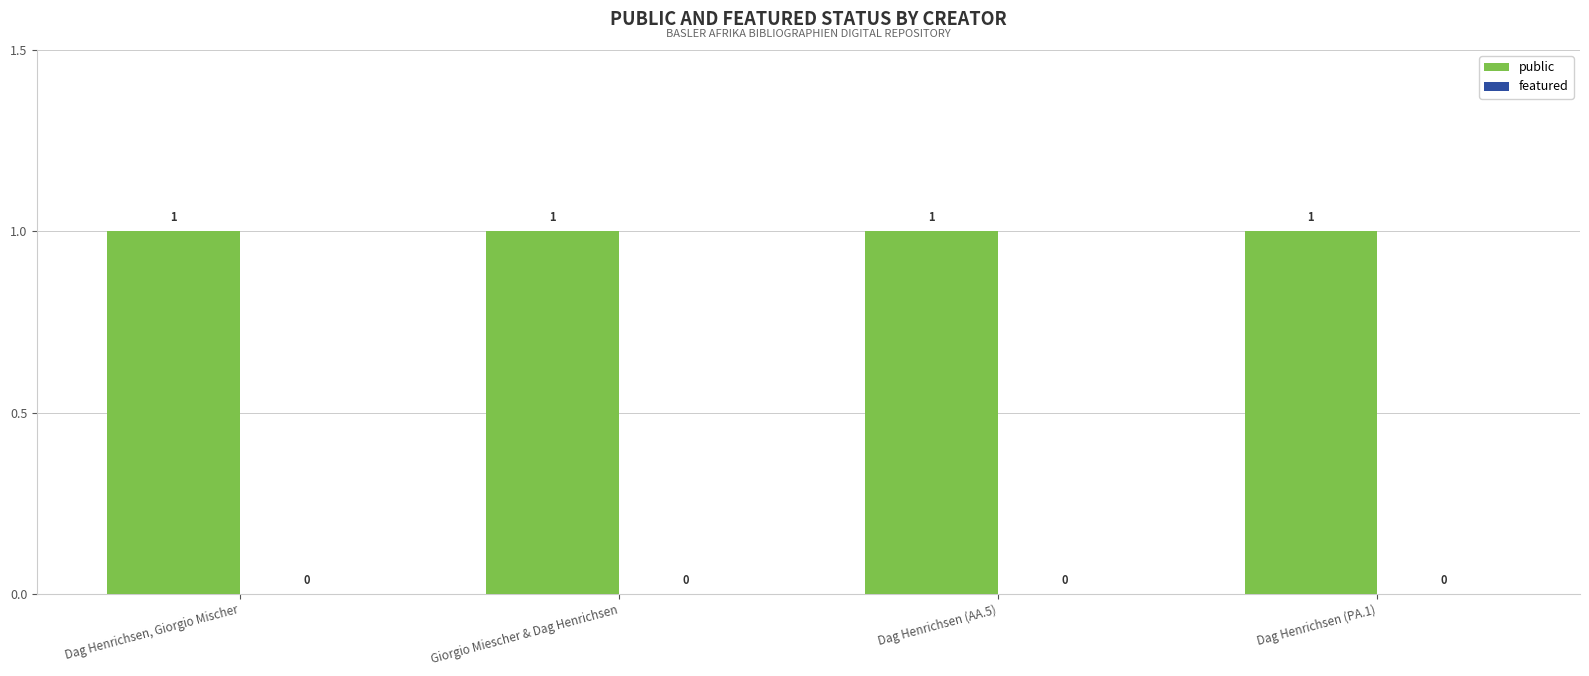

The value of public at Dag Henrichsen (AA.5) is 2. True or false?

False